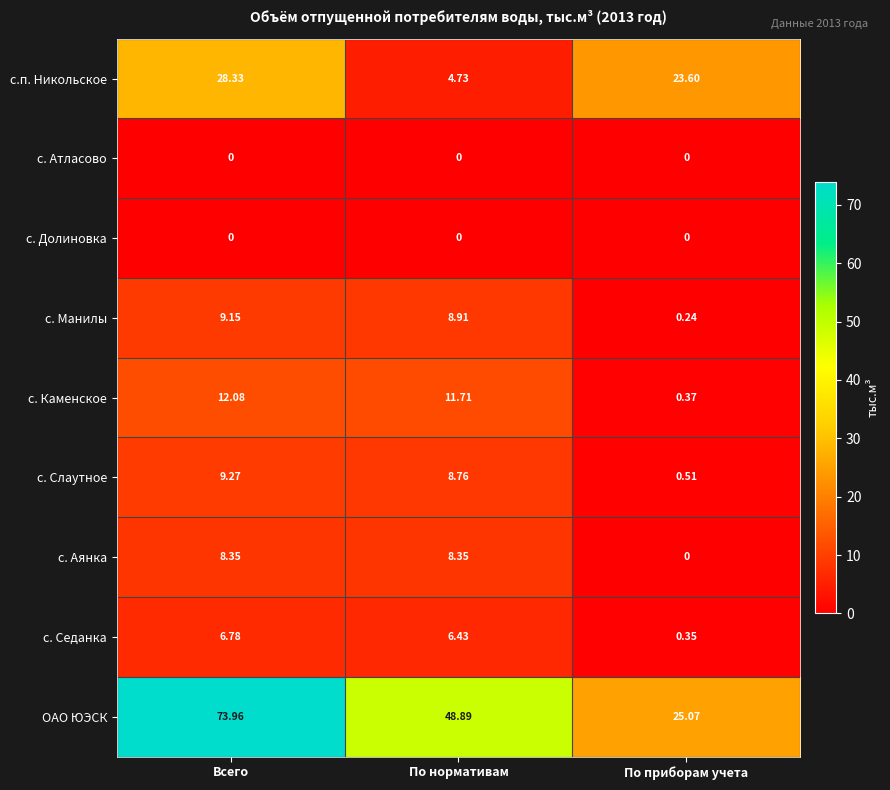

Which label corresponds to the largest value in the chart?

Всего